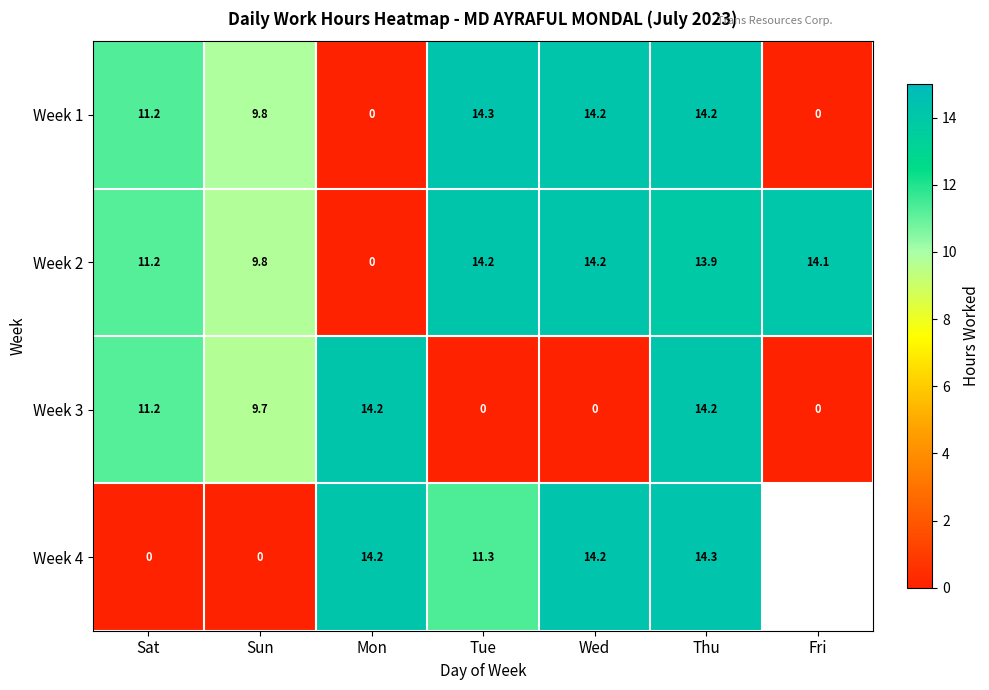

What is the total value across all series at Sun?

29.3